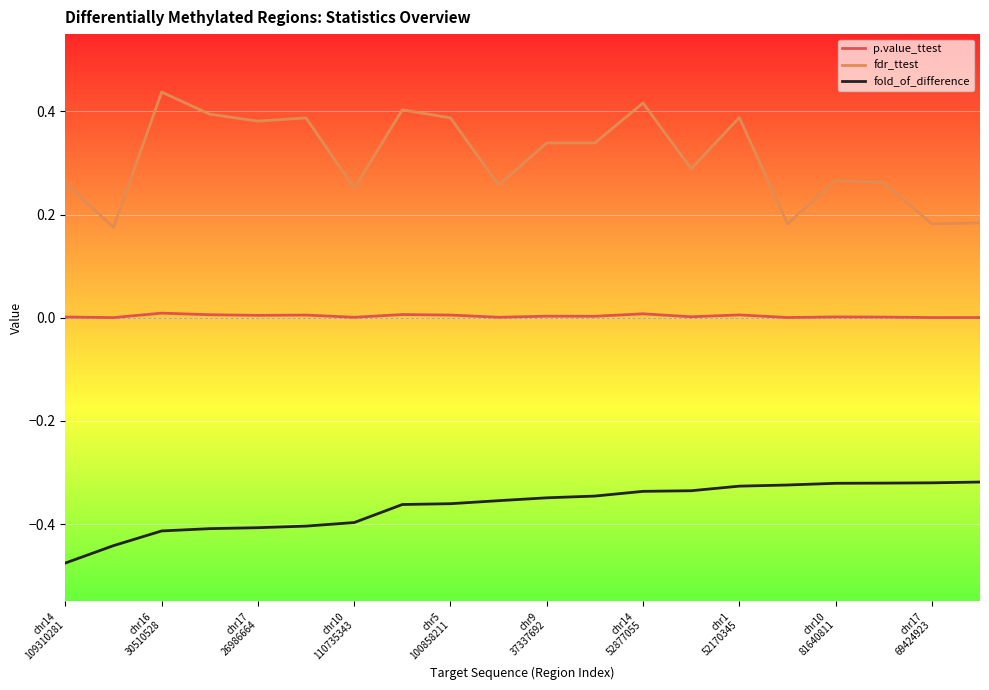

Rank the series by their maximum value, from lowest to highest.

fold_of_difference, p.value_ttest, fdr_ttest